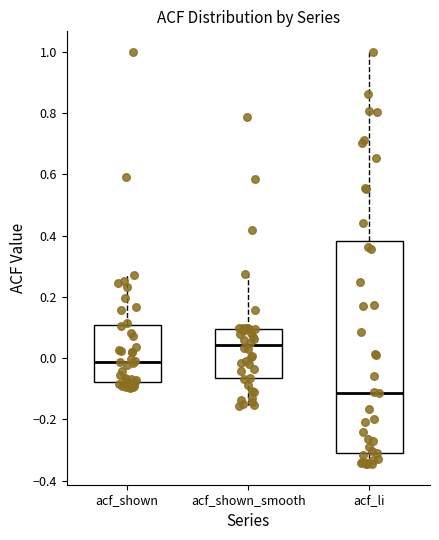

Which box is the tallest, from its lower edge to its upper edge?

acf_li